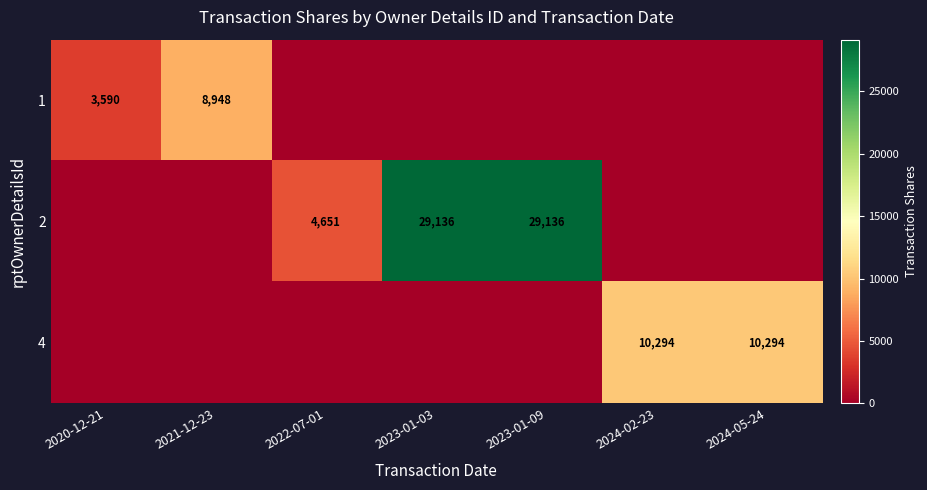

The 2 series shows 4651 at 2022-07-01. True or false?

True